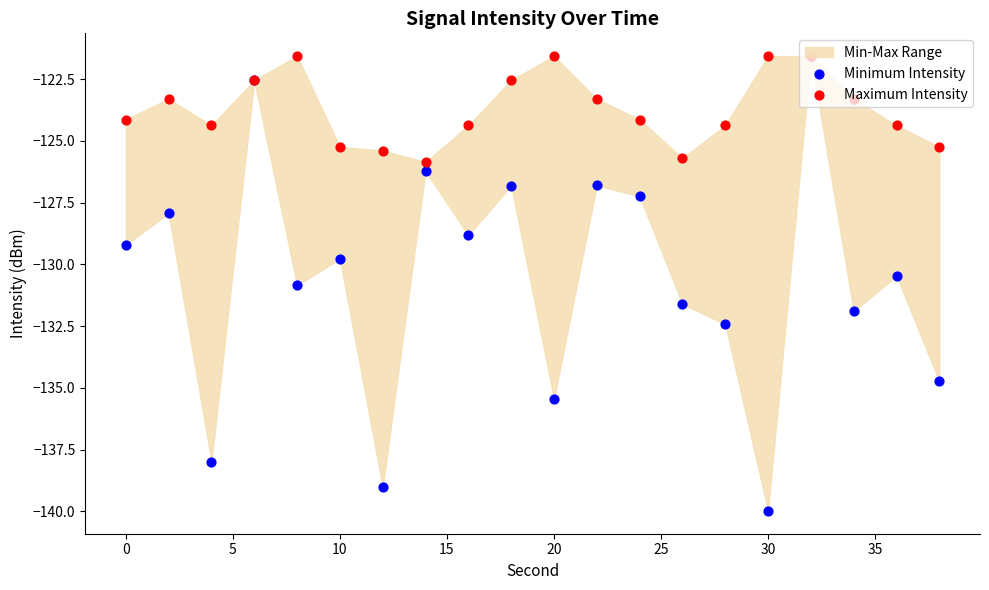

Which series contains the lowest Y value?

Minimum Intensity